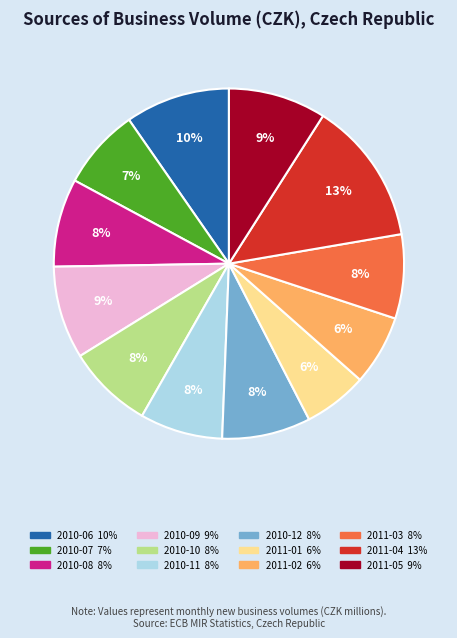

What percentage is the 2010-09 slice, to the nearest percent?

9%